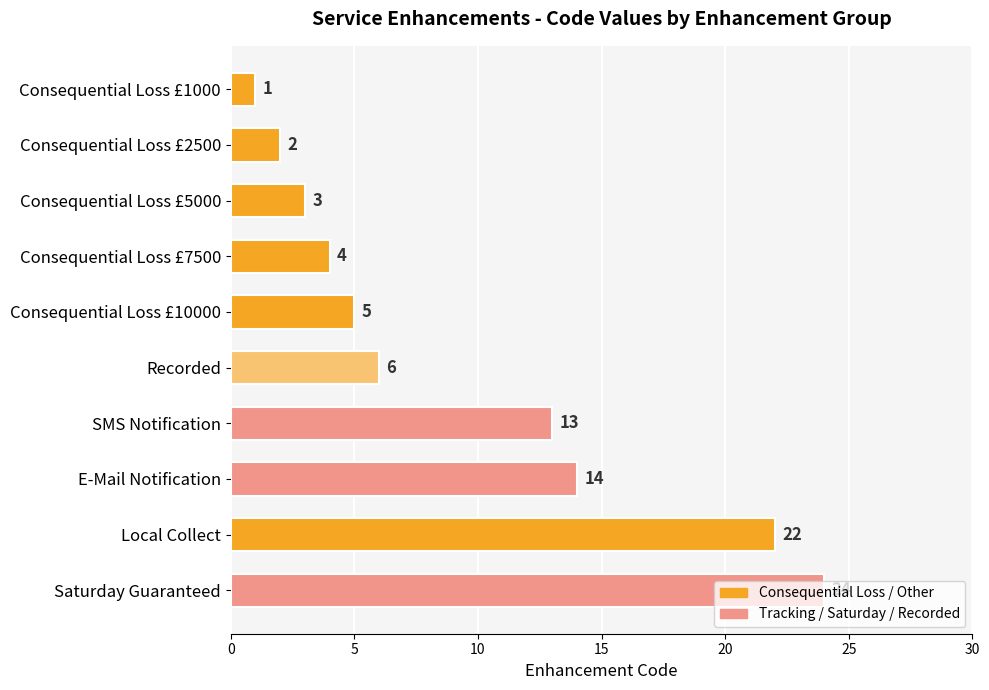

What is the greatest value displayed?

24